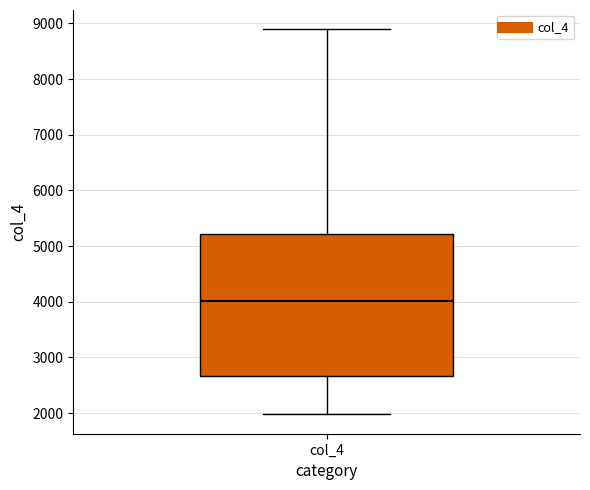

Transcribe this box plot: give where the median line is, the range the box spans, and where the two whiskers end, as read against the y-axis. The values are not printed on the chart, so give them approximately, as read against the axis.

median 4000, box 2700 to 5200, whiskers 2000 to 8900